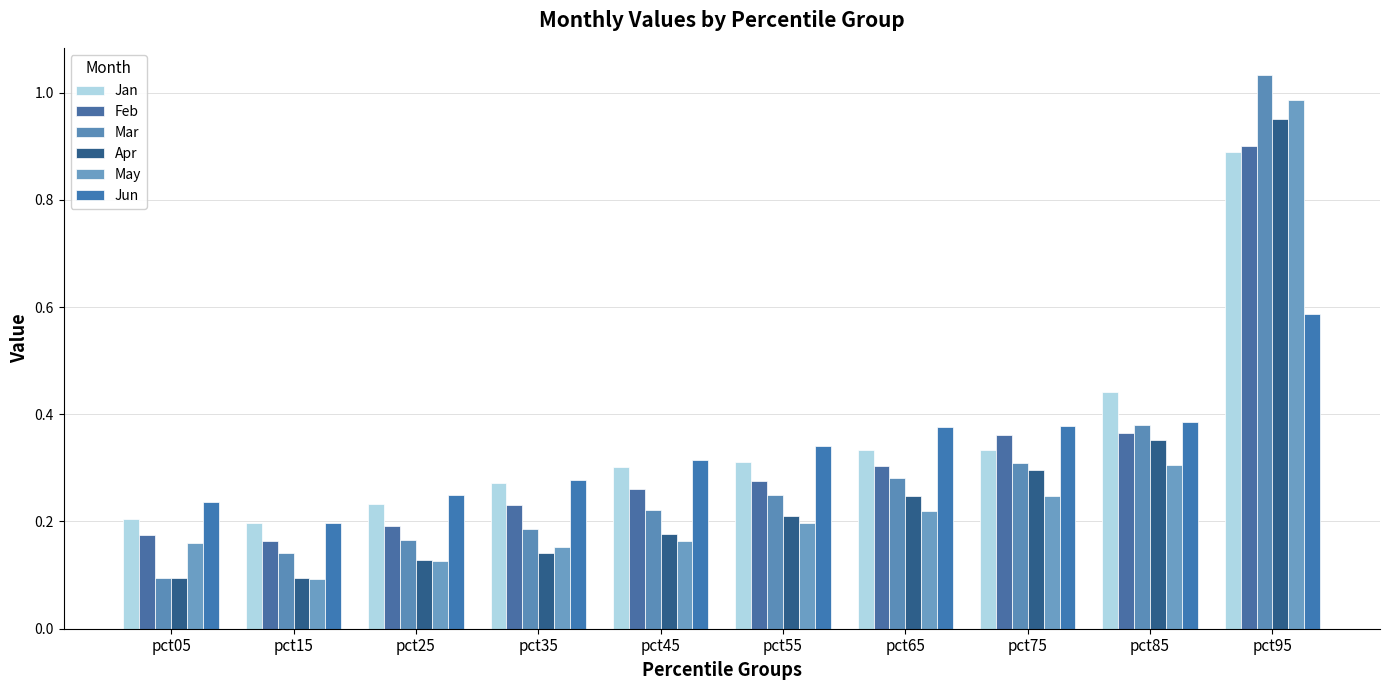

How many groups of bars are there?

10